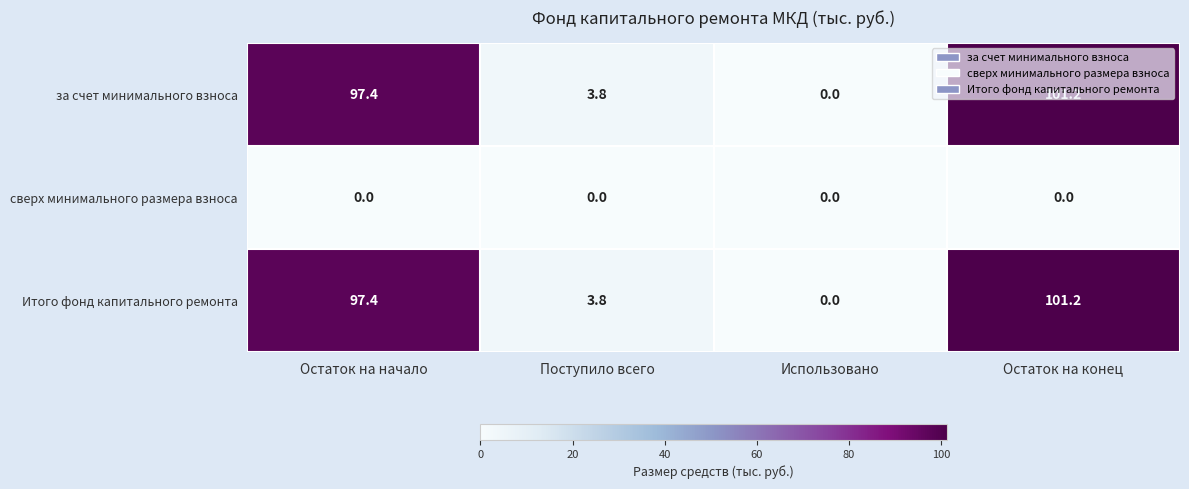

Is it true that за счет минимального взноса equals 3.8 at Поступило всего?

True